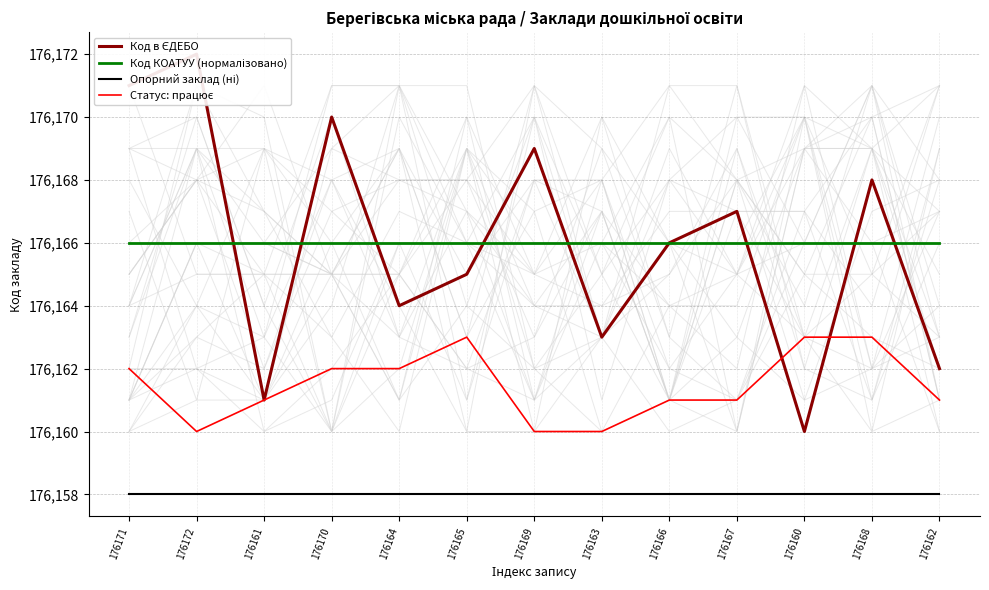

What is the sum of all Код в ЄДЕБО values?

2290158